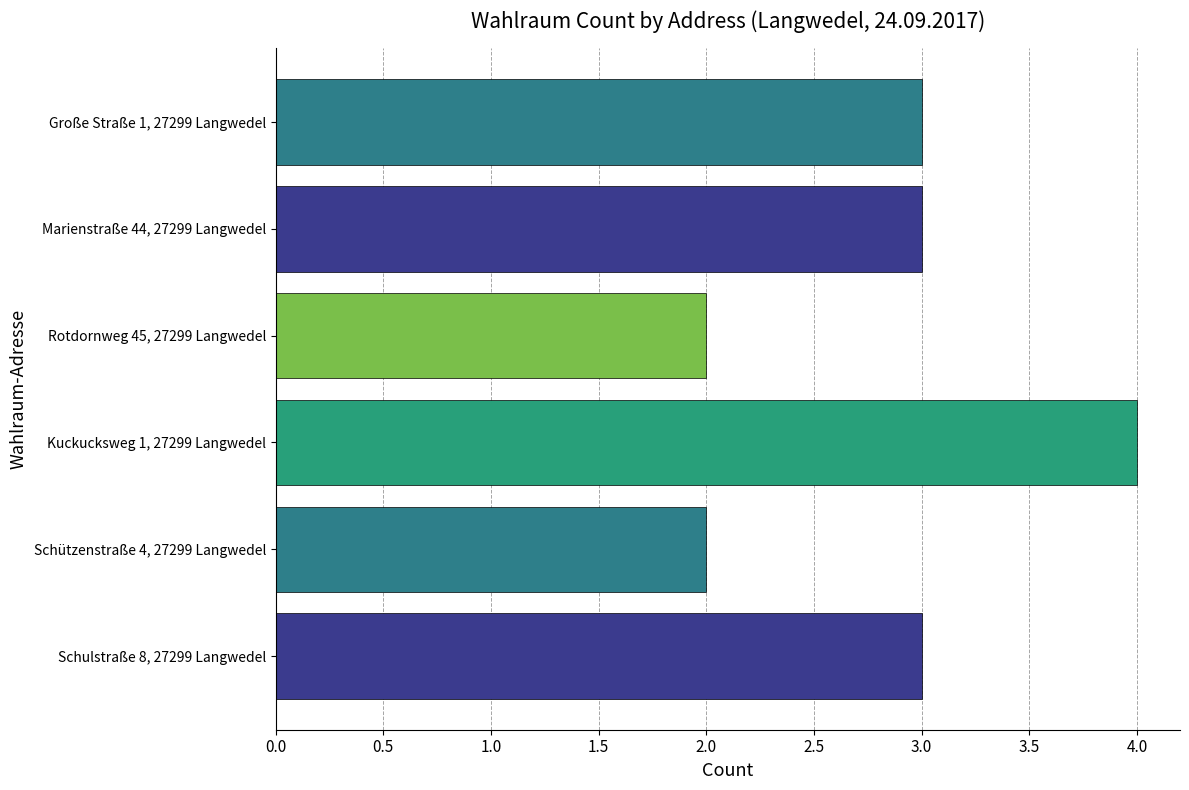

Which category has the highest value across all series?

Kuckucksweg 1, 27299 Langwedel